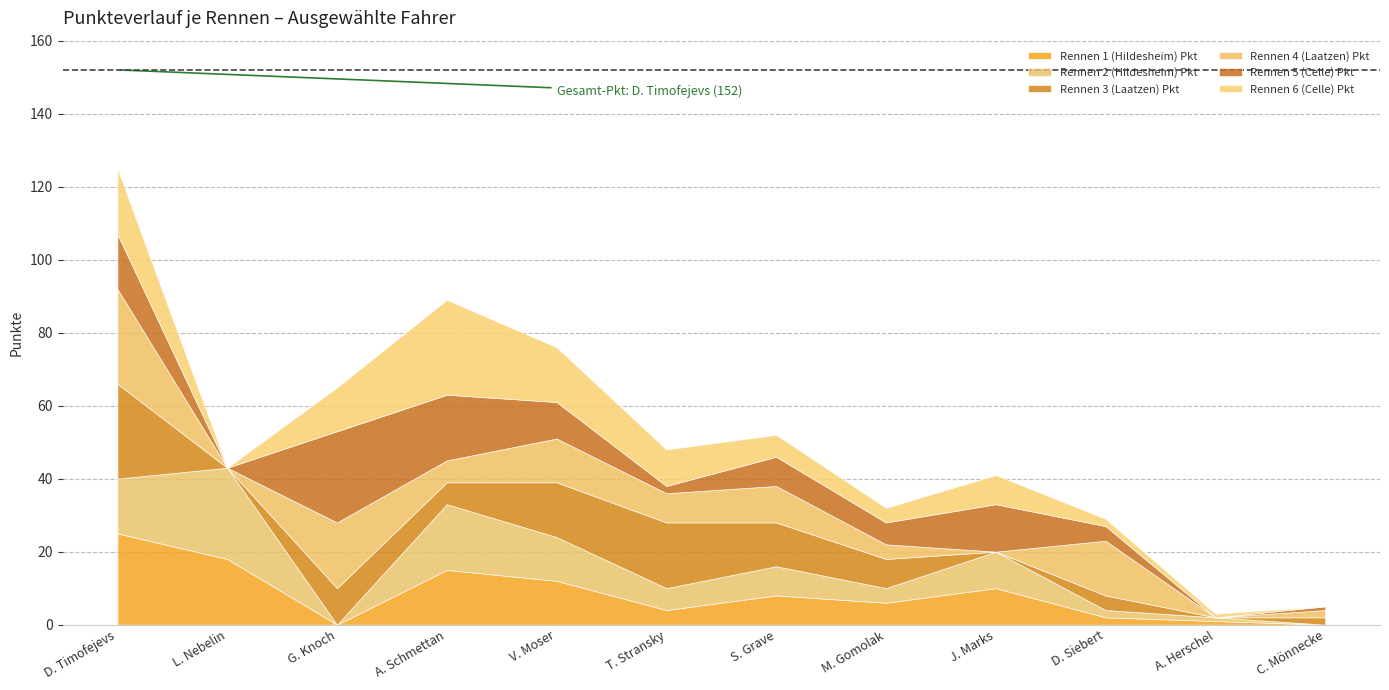

Is it true that Rennen 2 (Hildesheim) Pkt equals 2 at A. Herschel?

False